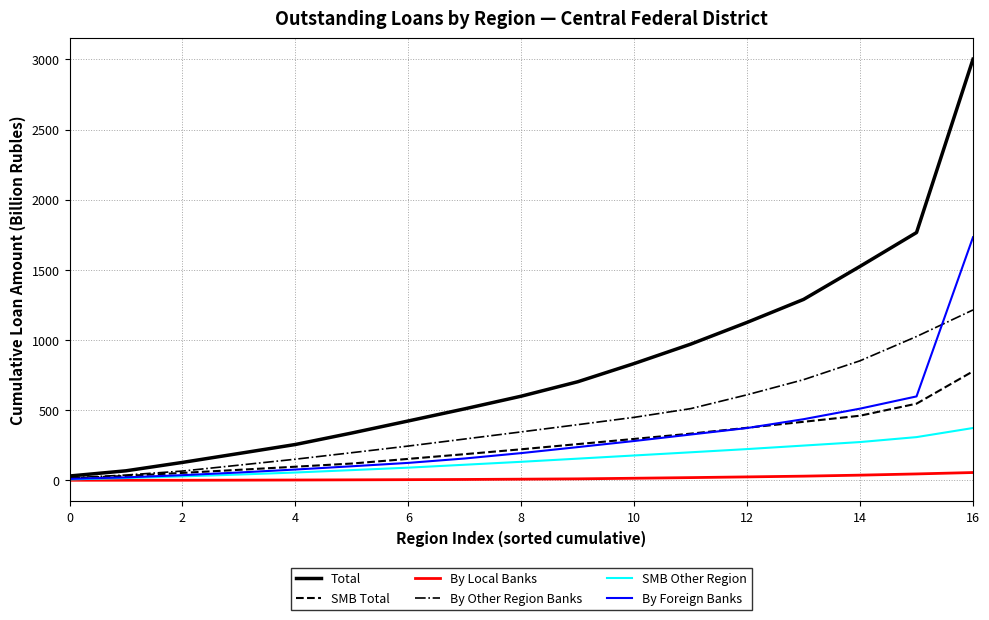

Which series has the largest range (max minus min)?

Total